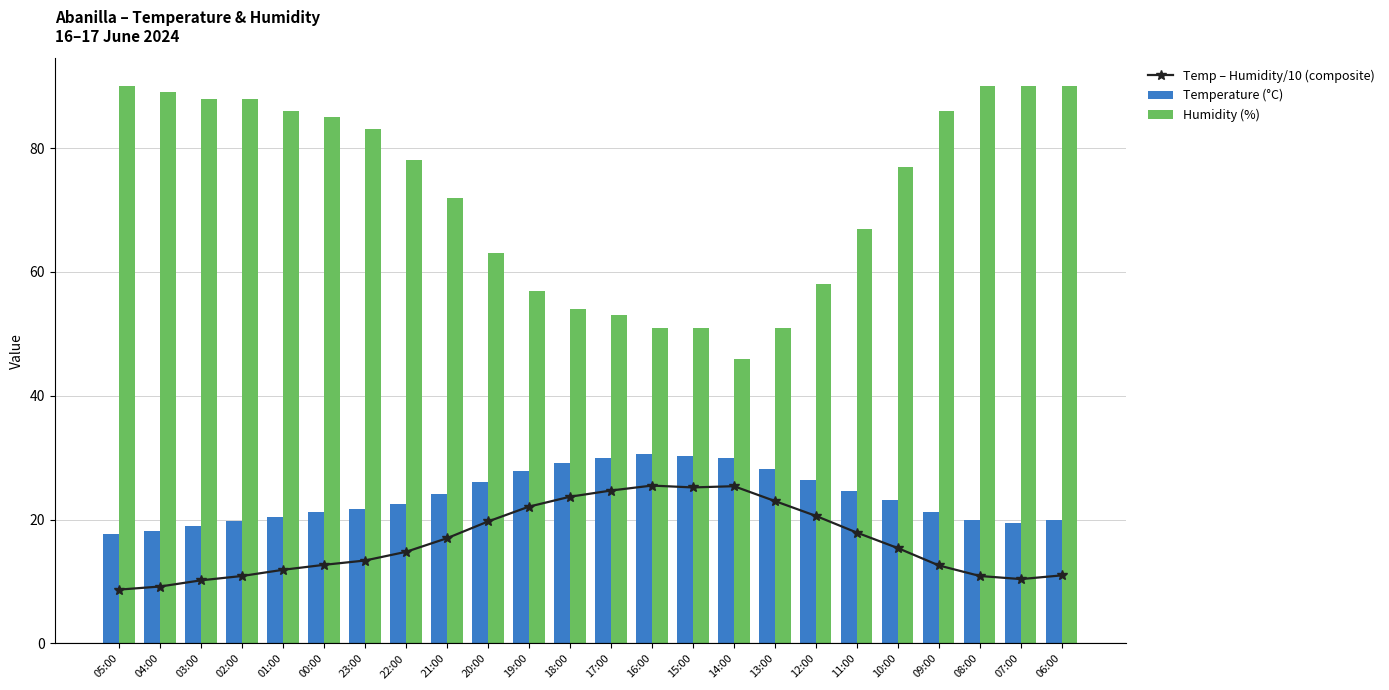

Where is Temperature (°C) nearest to the value 24?

21:00